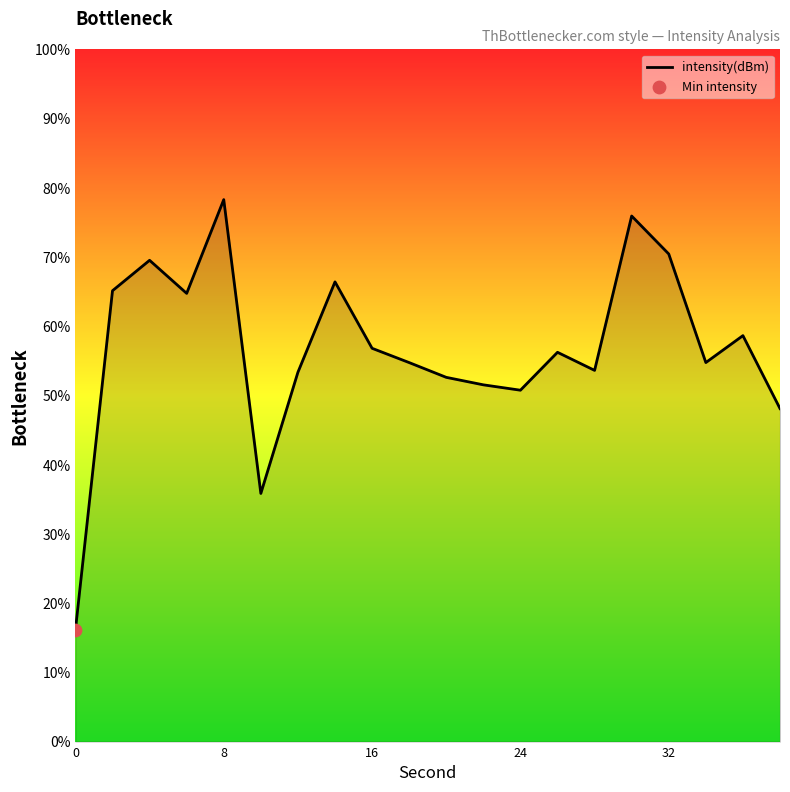

What is the difference between the maximum and minimum values?

62.2